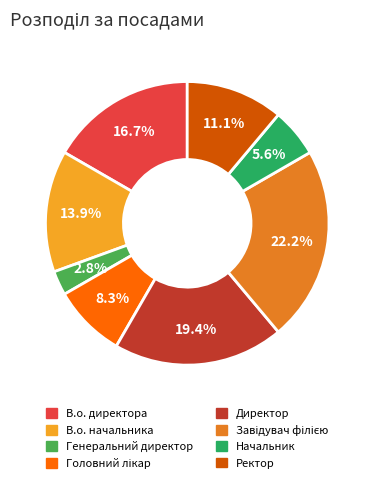

How many slices are in this pie chart?

8